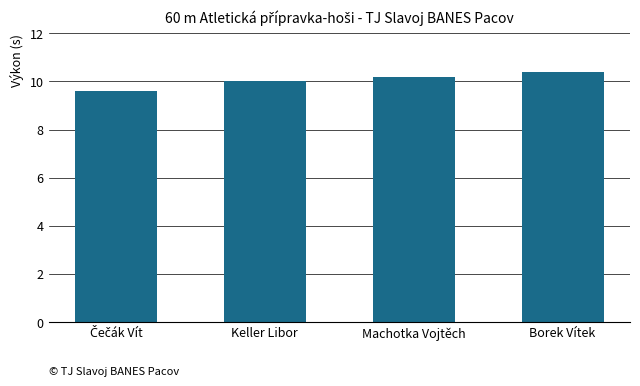

Count the number of categories in the chart.

4